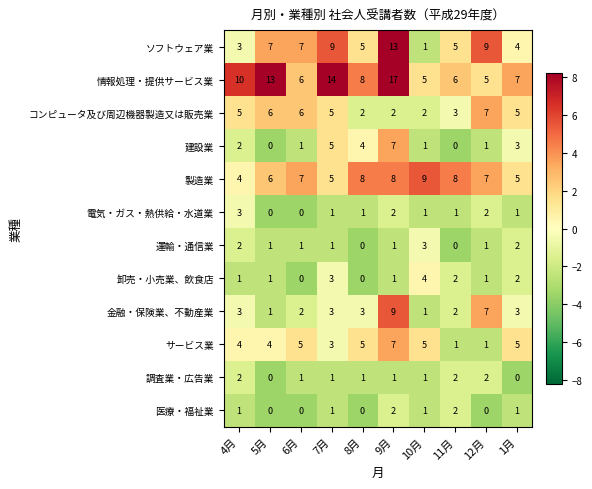

At which label does 調査業・広告業 first exceed 1?

4月